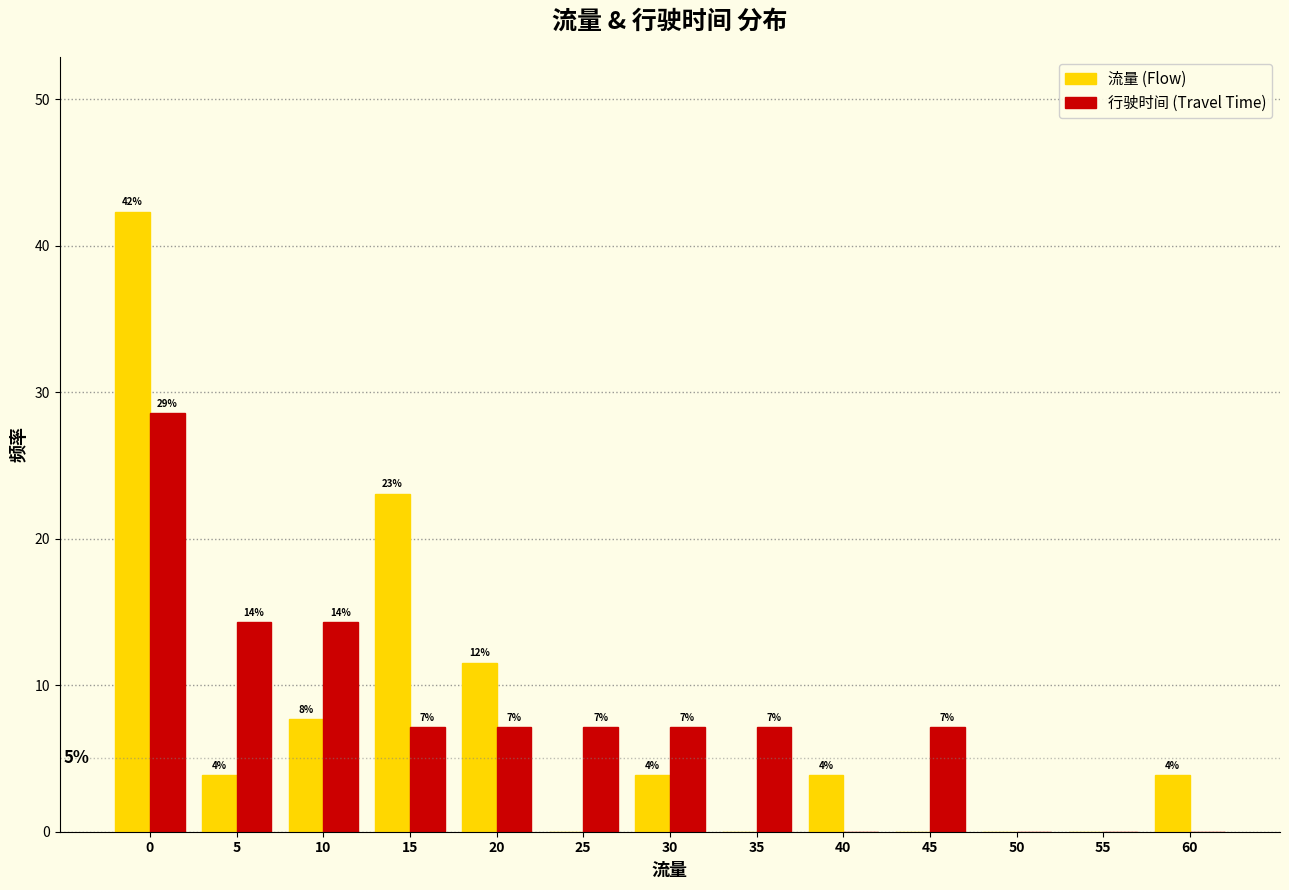

Are the bars grouped side by side (vs. stacked)?

Yes